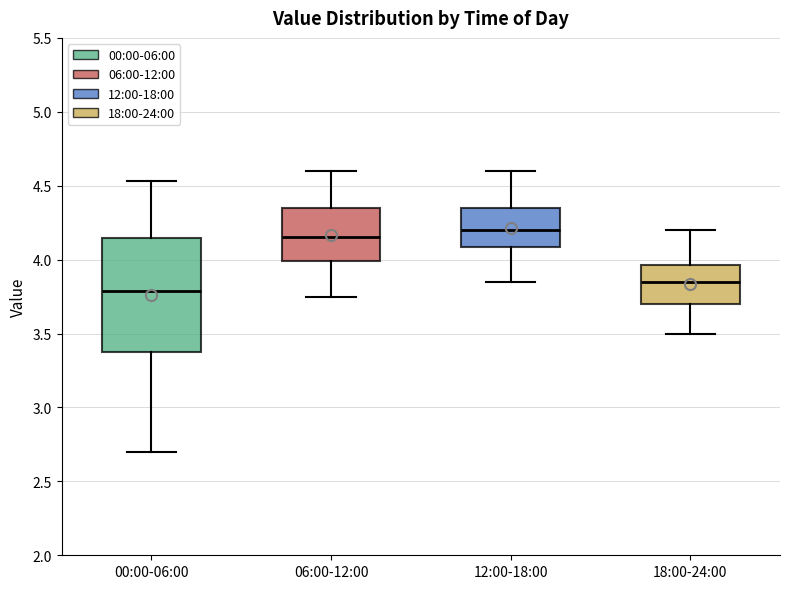

Where does the lower whisker of the box for 00:00-06:00 end on the y-axis? The values are not printed on the chart, so give them approximately, as read against the axis.

2.70